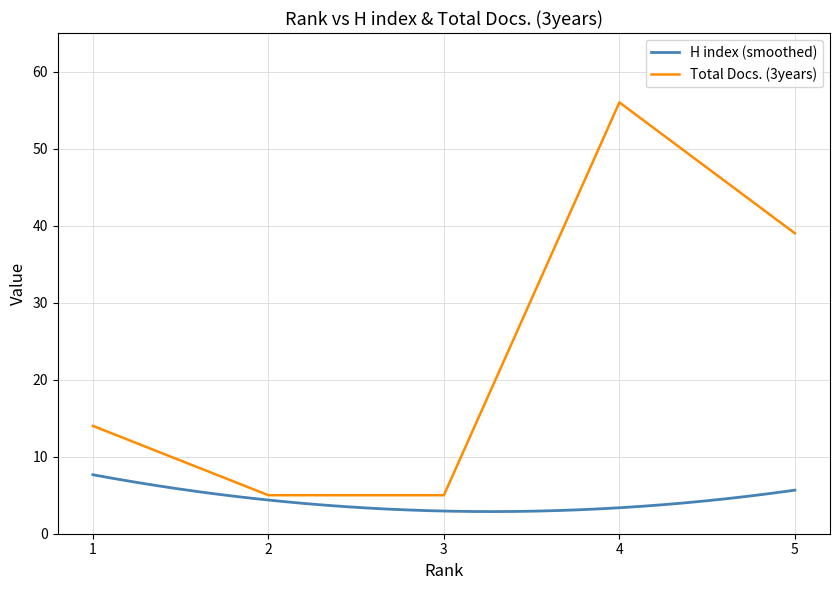

What is the difference between the maximum and minimum values?

51